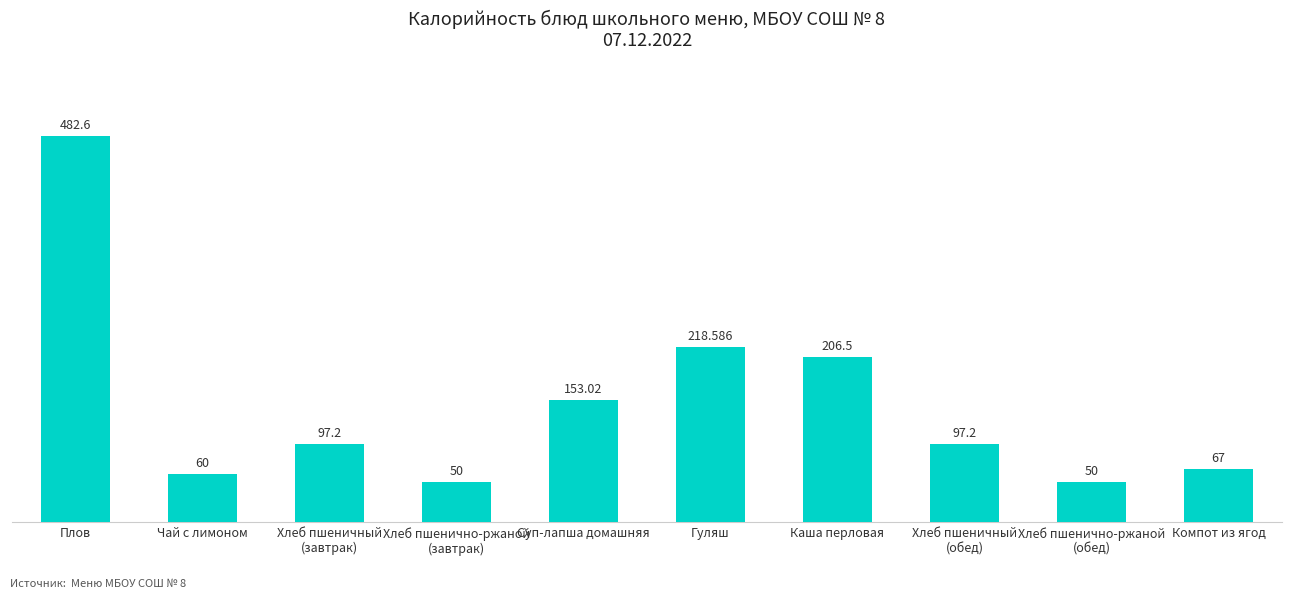

What is the label of the 6th bar from the right?

Суп-лапша домашняя